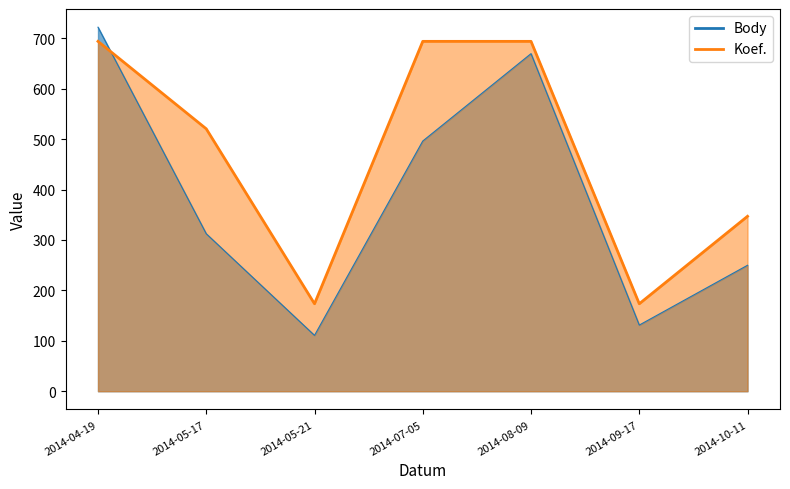

How many series are shown in this chart?

2